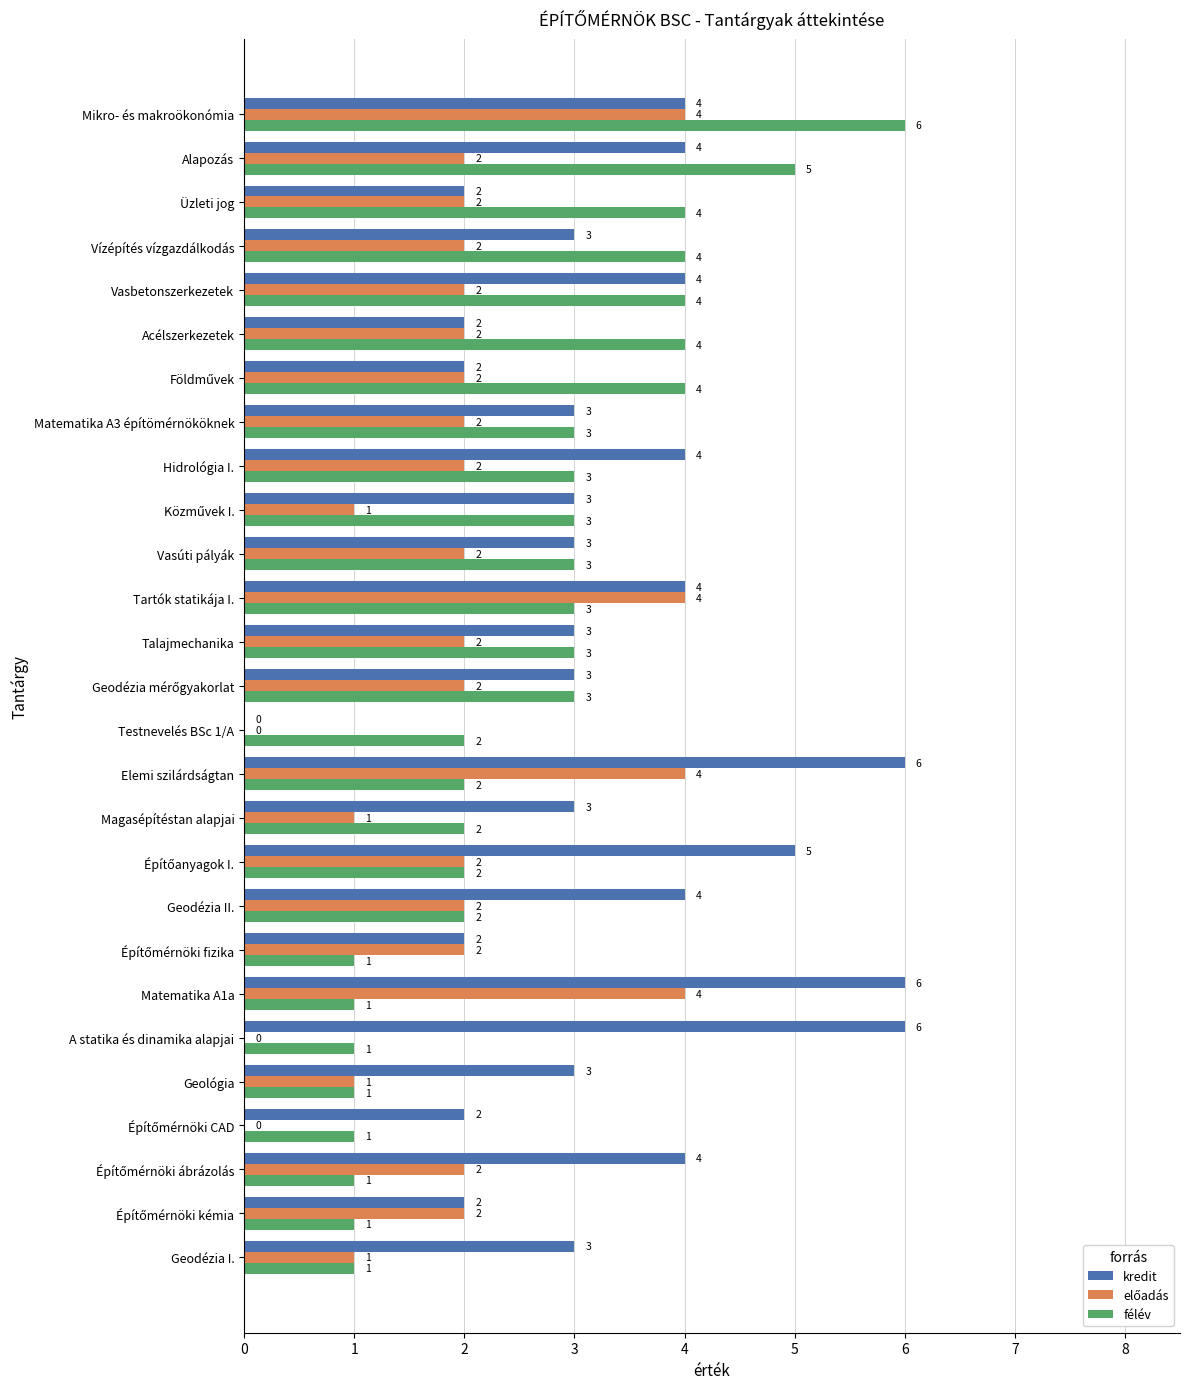

What is the sum of the kredit values at Üzleti jog and Vasbetonszerkezetek?

6